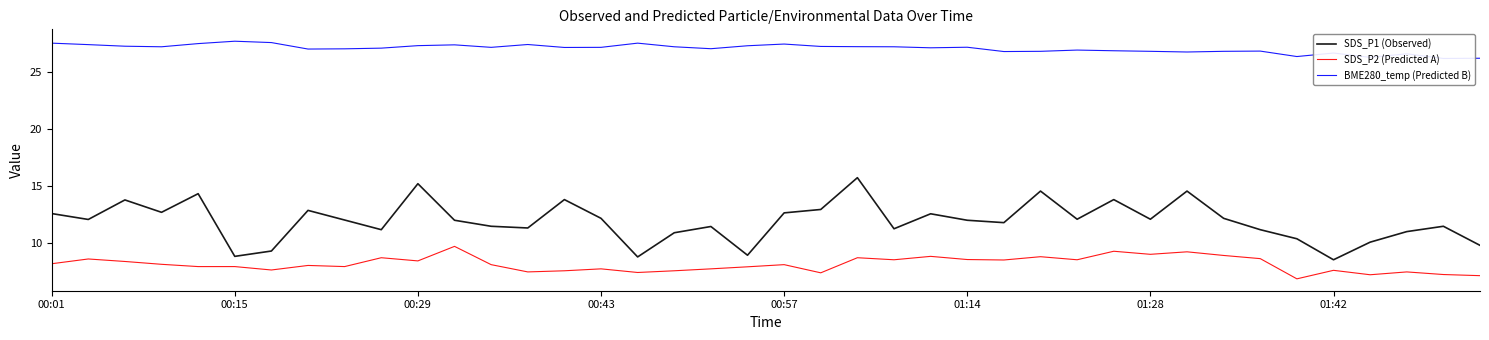

Which series has the largest range (max minus min)?

SDS_P1 (Observed)